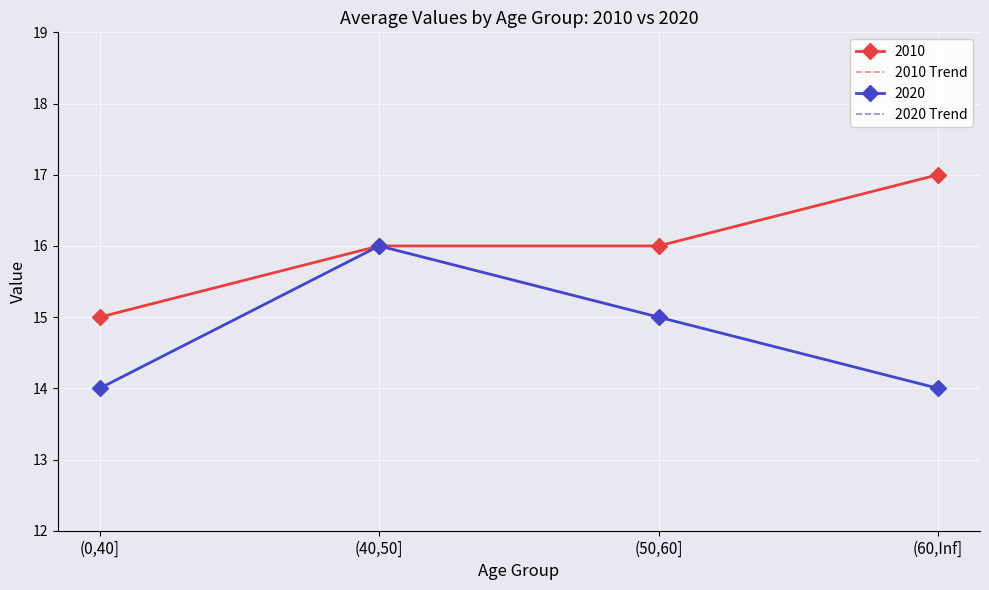

Where is 2010 Trend nearest to the value 16?

(40,50]